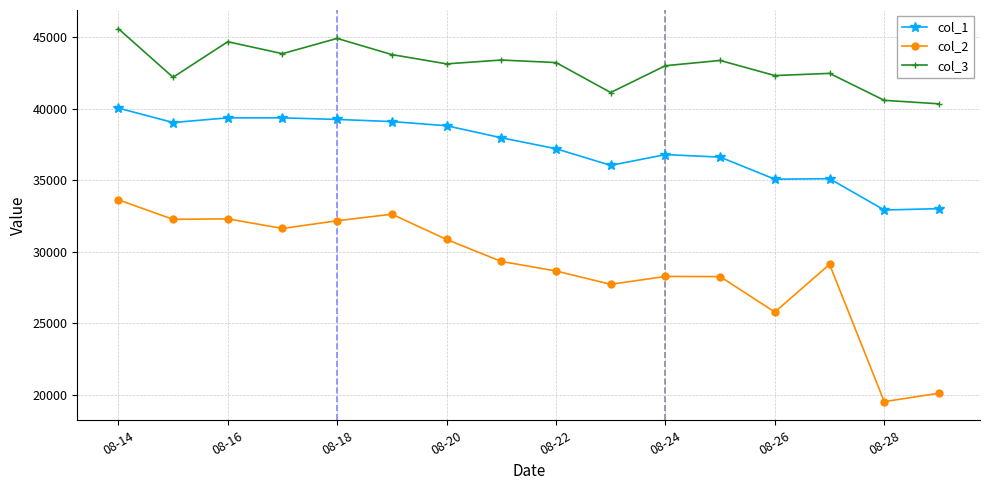

True or false: col_2 and col_1 intersect in this chart.

False